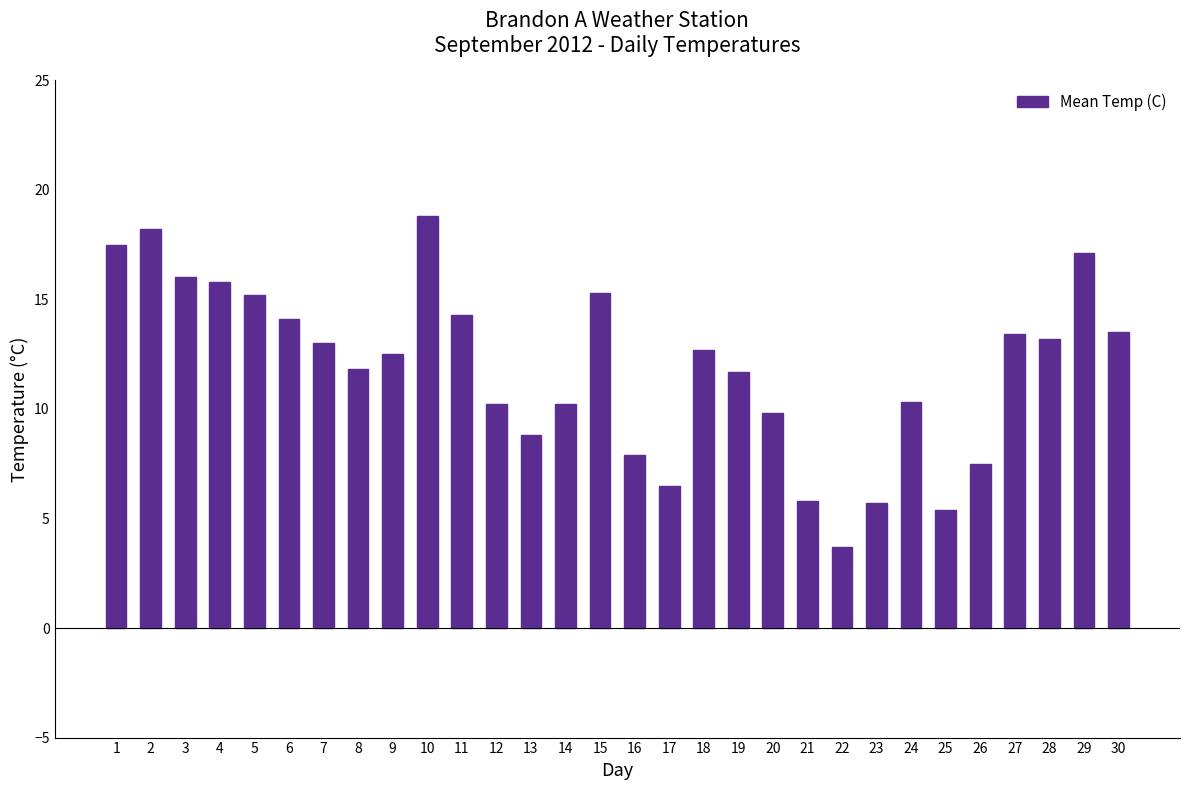

Approximately how many times larger is the value at 20 compared to 29?

0.6